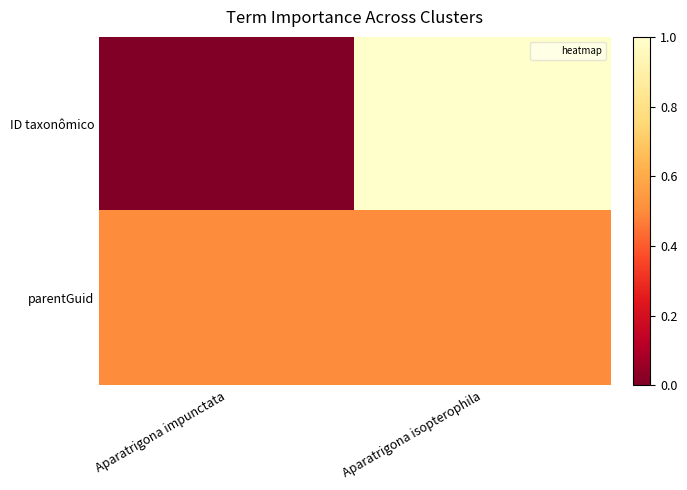

At which category does the chart reach its minimum across all series?

Aparatrigona impunctata